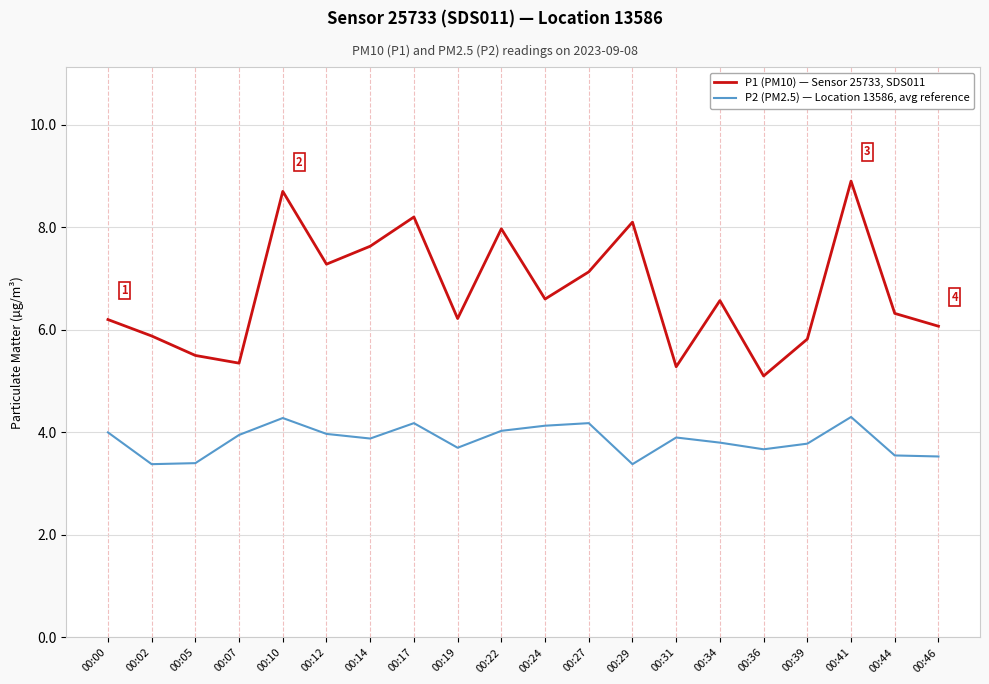

What is the sum of the P2 (PM2.5) — Location 13586, avg reference values at 00:14 and 00:39?

7.7